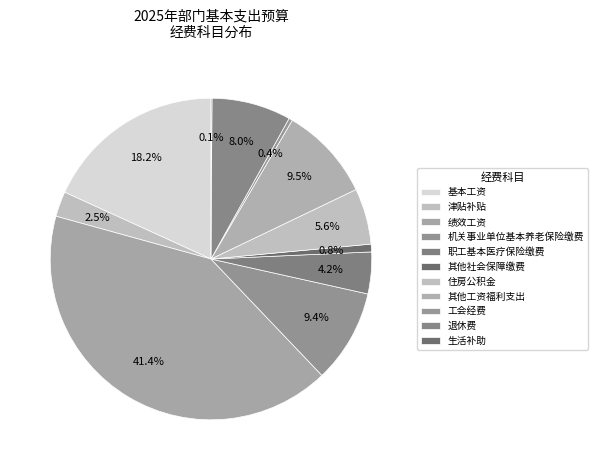

What percentage is the 津贴补贴 slice, to the nearest percent?

3%